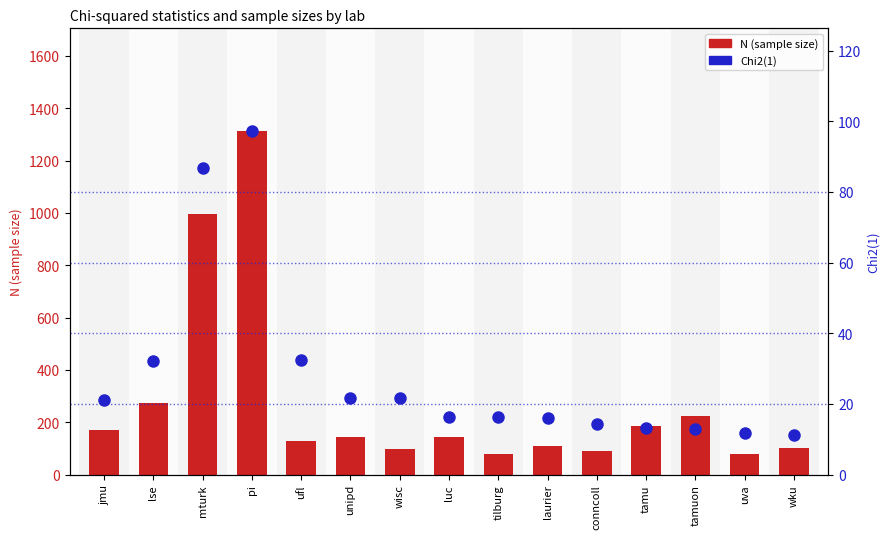

Which series has the largest total across all categories?

N (sample size)